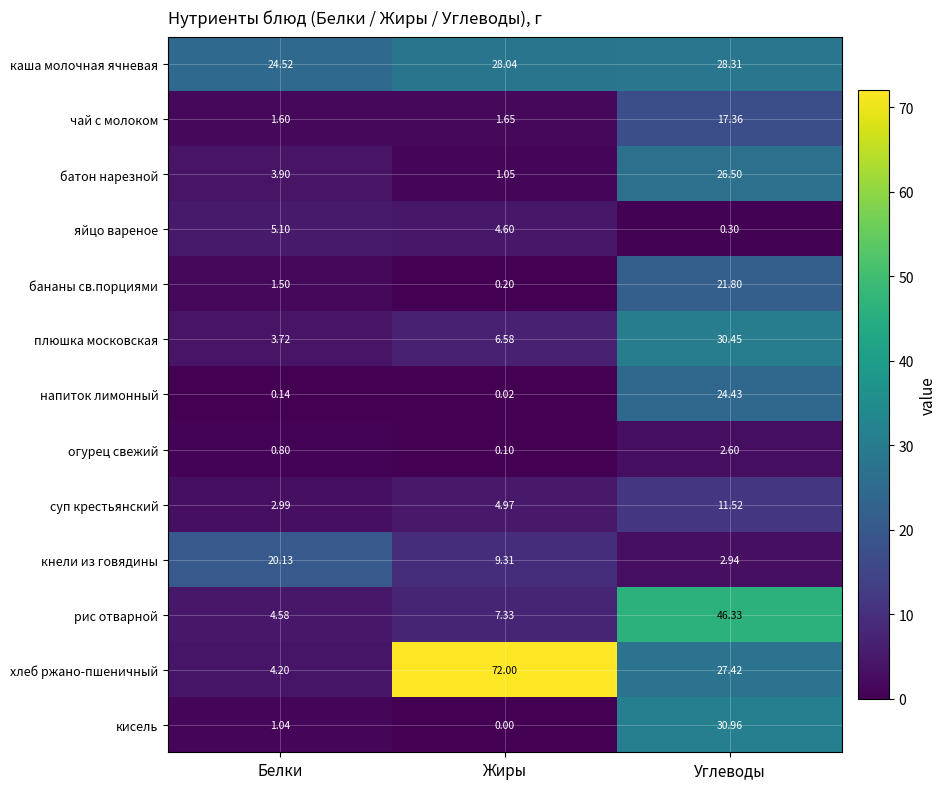

How many categories are shown in the chart?

3